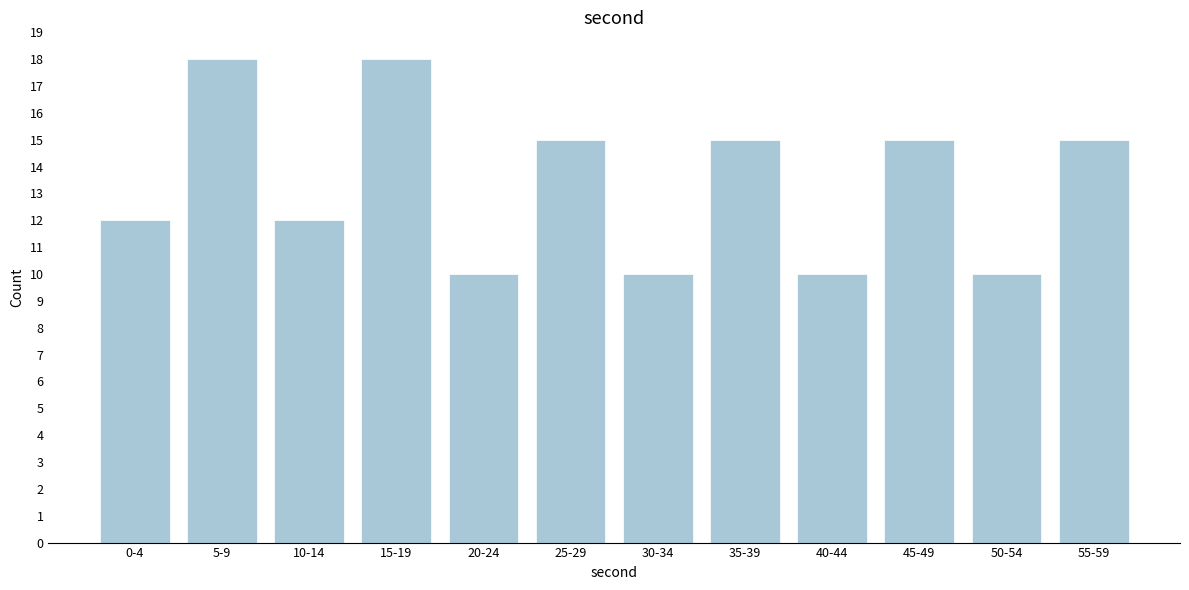

Reading left to right, transcribe all the data shown in this chart.

0-4=12	5-9=18	10-14=12	15-19=18	20-24=10	25-29=15	30-34=10	35-39=15	40-44=10	45-49=15	50-54=10	55-59=15